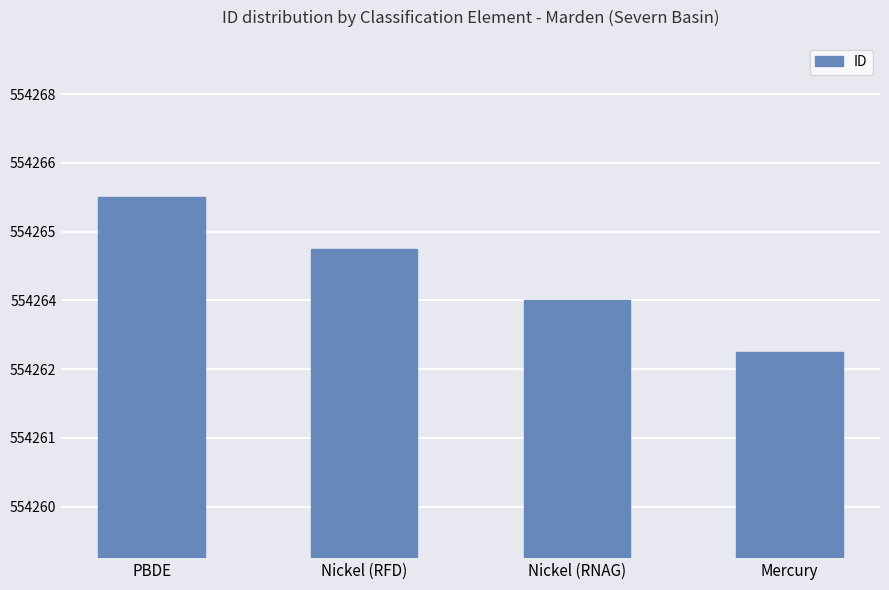

What is the label of the 4th bar from the right?

PBDE